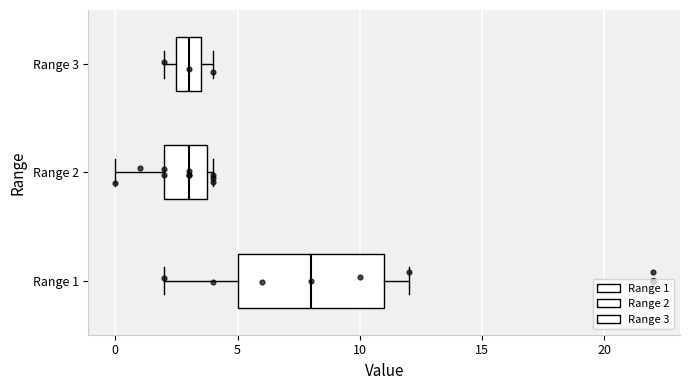

Where is the right edge of the box for Range 1 on the x-axis? The values are not printed on the chart, so give them approximately, as read against the axis.

11.0